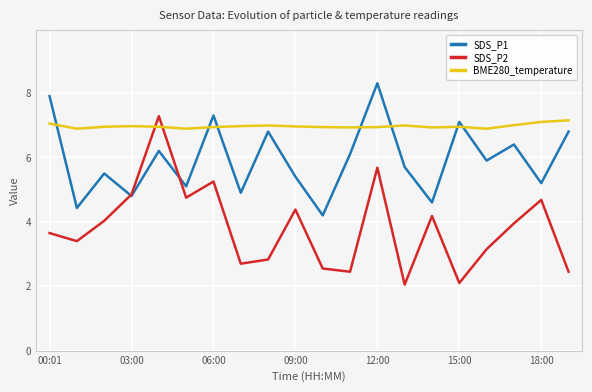

After their last crossing, which series has the higher values: SDS_P1 or BME280_temperature?

BME280_temperature